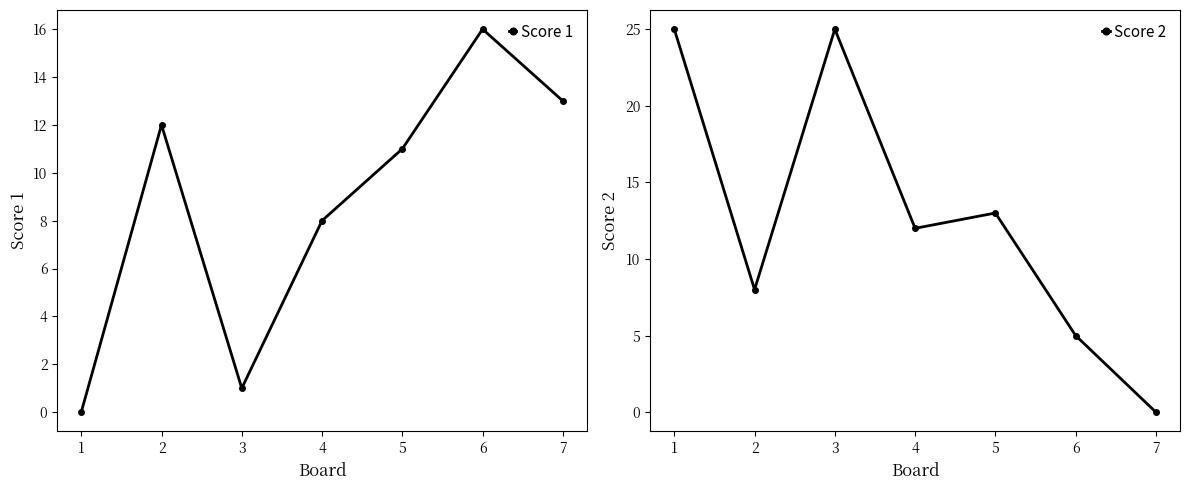

What is the value of the Score 1 point at the 7th from the left?

13